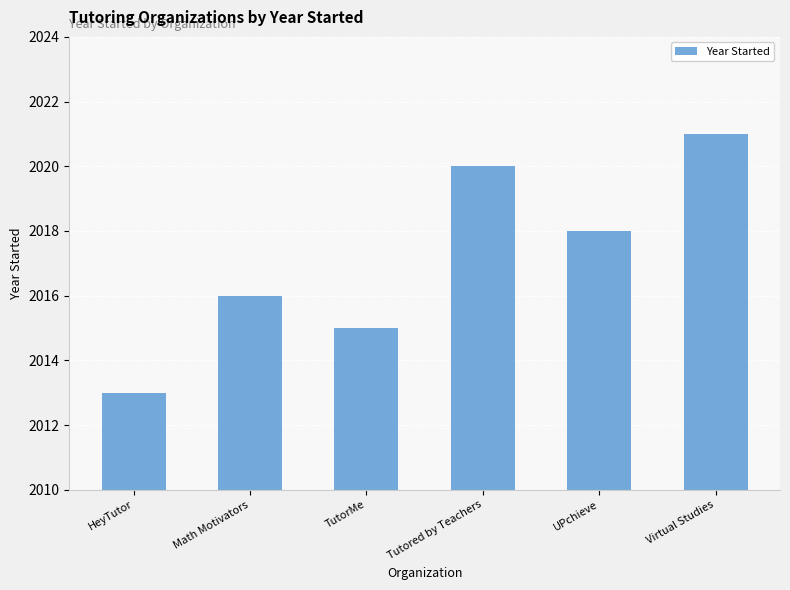

What is the label of the 5th bar from the left?

UPchieve